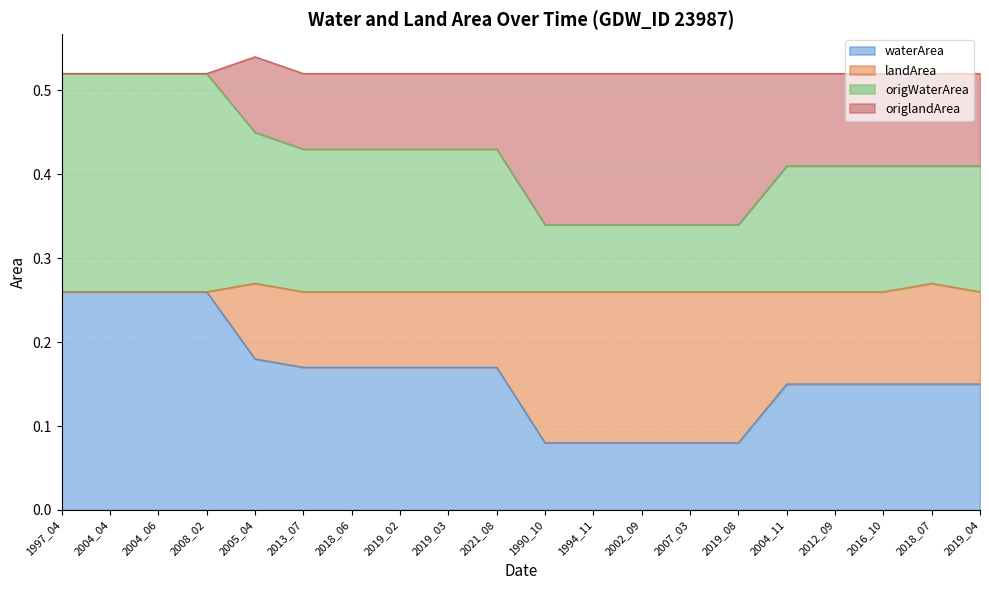

At which category is the sum across all series the highest?

2005_04